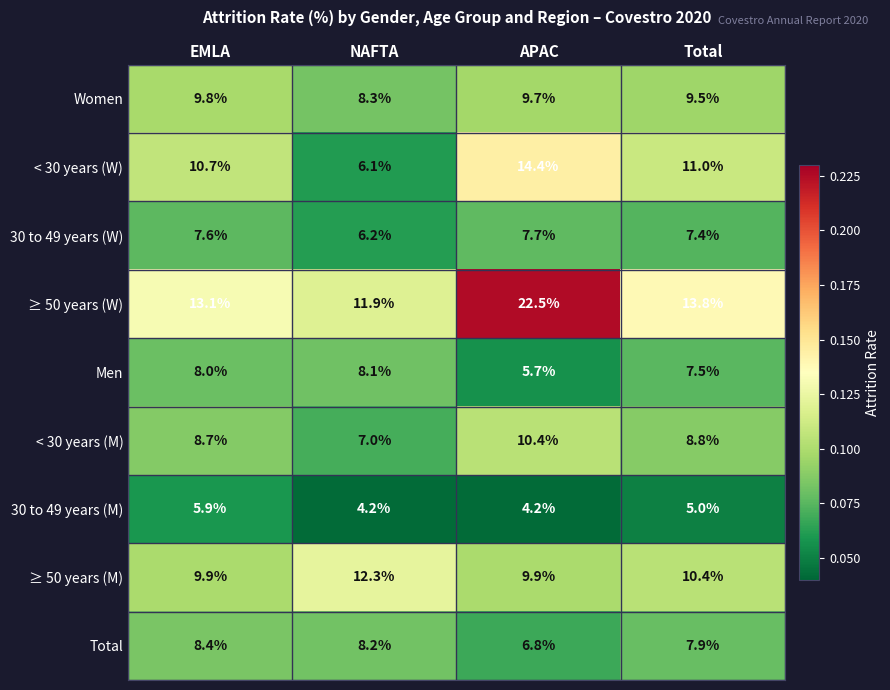

What is the total value across all series at NAFTA?

72.3